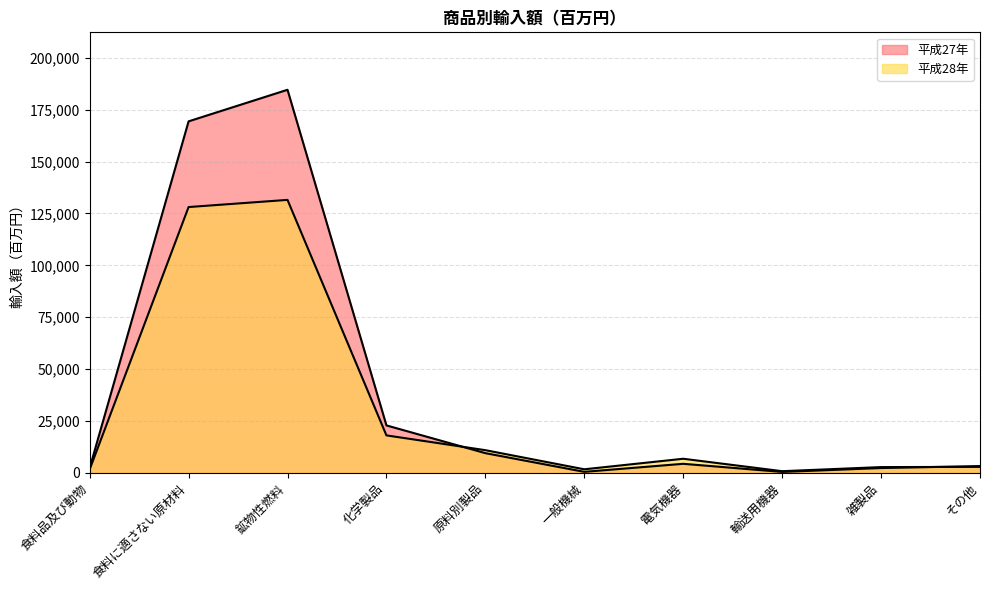

How many data points in 平成27年 are above 4288?

5